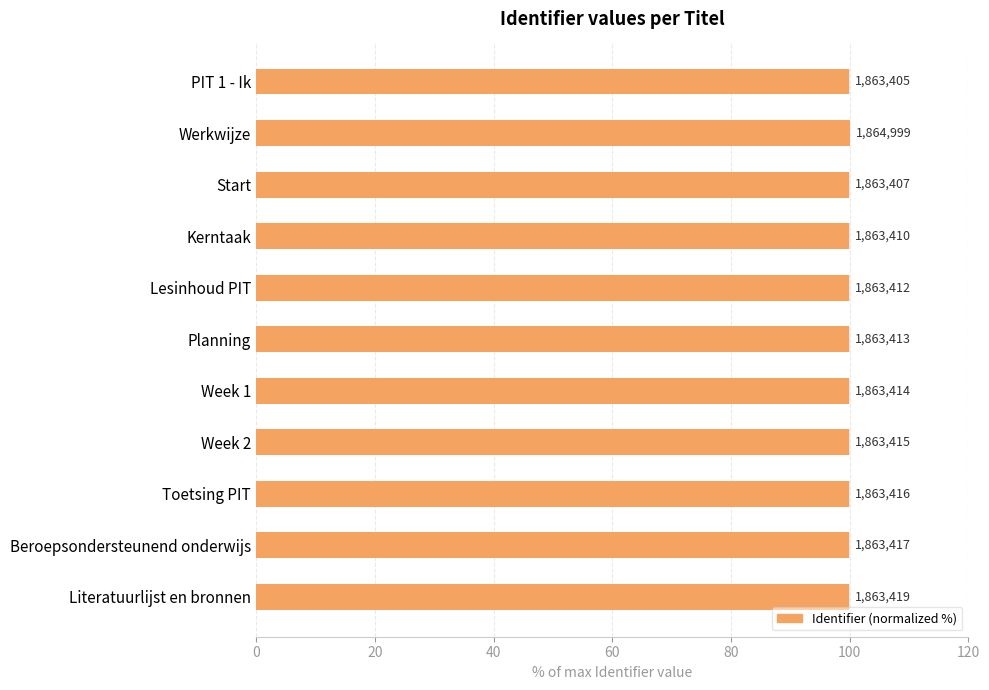

Between Beroepsondersteunend onderwijs and Toetsing PIT, which is larger?

Beroepsondersteunend onderwijs